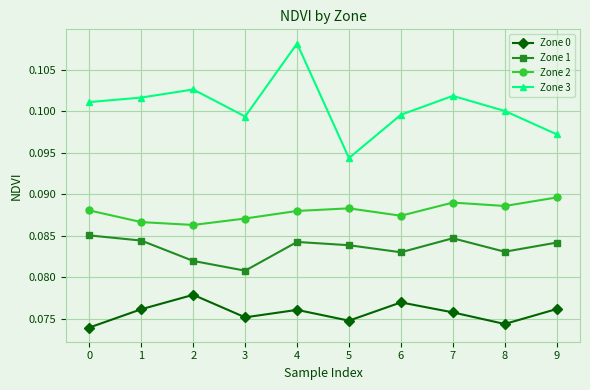

What is the sum of all Zone 2 values?

0.9